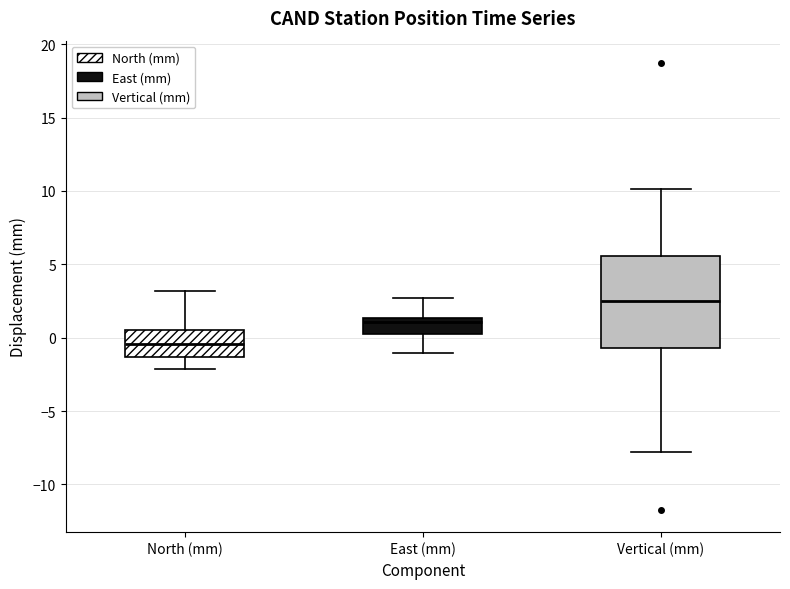

Reading left to right, transcribe this box plot: for each box, give where its median line is, the range the box spans, and where its two whiskers end, as read against the y-axis. The values are not printed on the chart, so give them approximately, as read against the axis.

North (mm): median -0.5, box -1.5 to 0.5, whiskers -2.0 to 3.0
East (mm): median 1.0, box 0.0 to 1.5, whiskers -1.0 to 2.5
Vertical (mm): median 2.5, box -0.5 to 5.5, whiskers -8.0 to 10.0